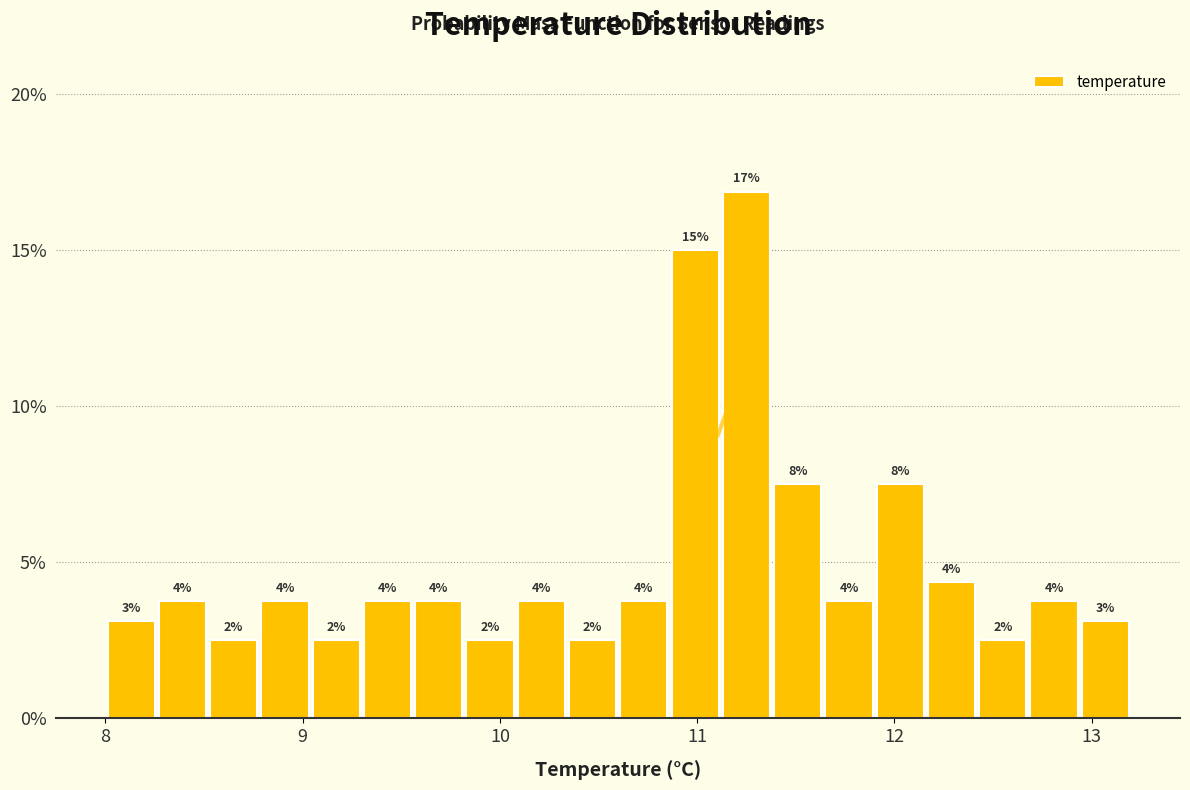

Around what value on the x-axis is the tallest bar? Give the approximate position of its centre, as read against the axis.

11.3